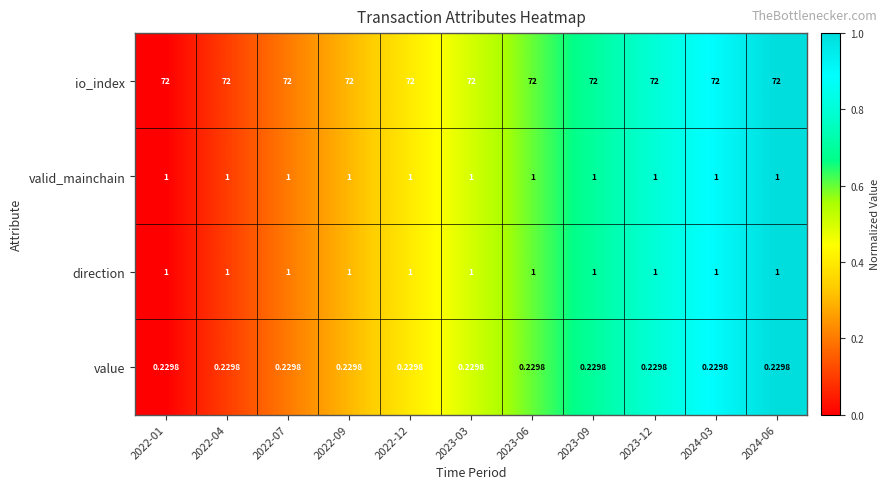

Which series has the largest total across all categories?

io_index